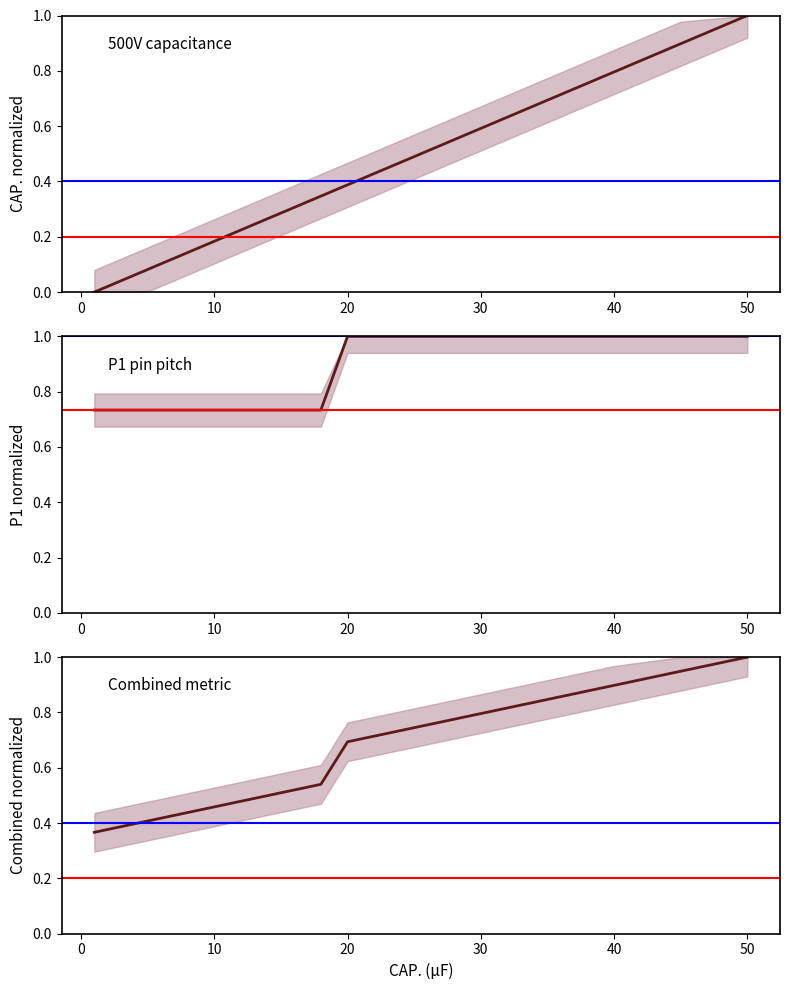

What is the difference between the CAP. (uF) values at 12 and 35?

0.5